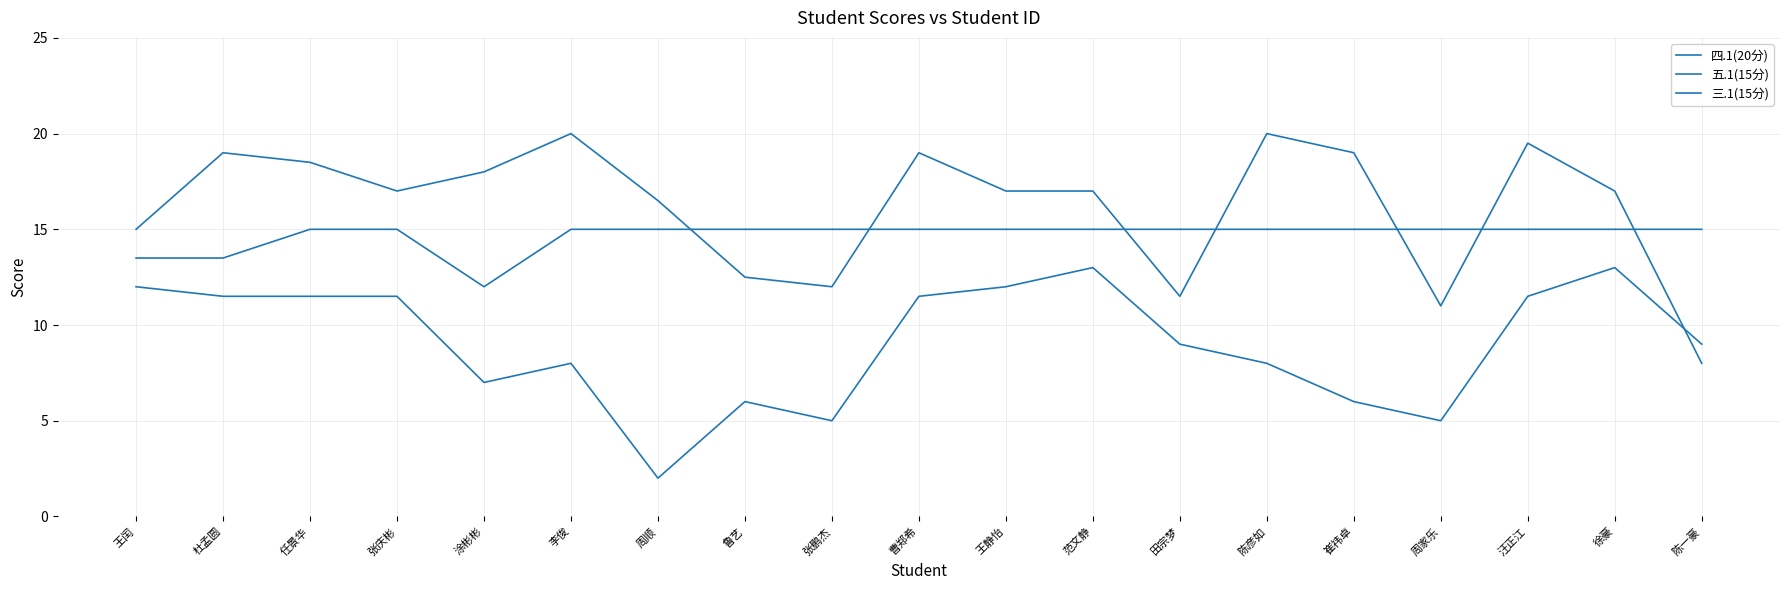

Rank the categories by 四.1(20分) value from highest to lowest.

李俊, 陈彦如, 汪正江, 杜孟圆, 曹郑希, 崔祎卓, 任景华, 涂彬彬, 张庆彬, 王静怡, 范文静, 徐豪, 周顺, 王闰, 鲁艺, 张鹏杰, 田宗梦, 周家乐, 陈一豪